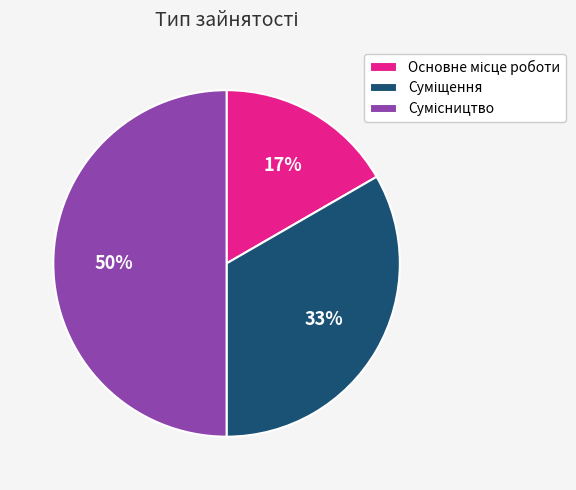

To the nearest percent, what is the difference between the largest and smallest slice percentages?

33%